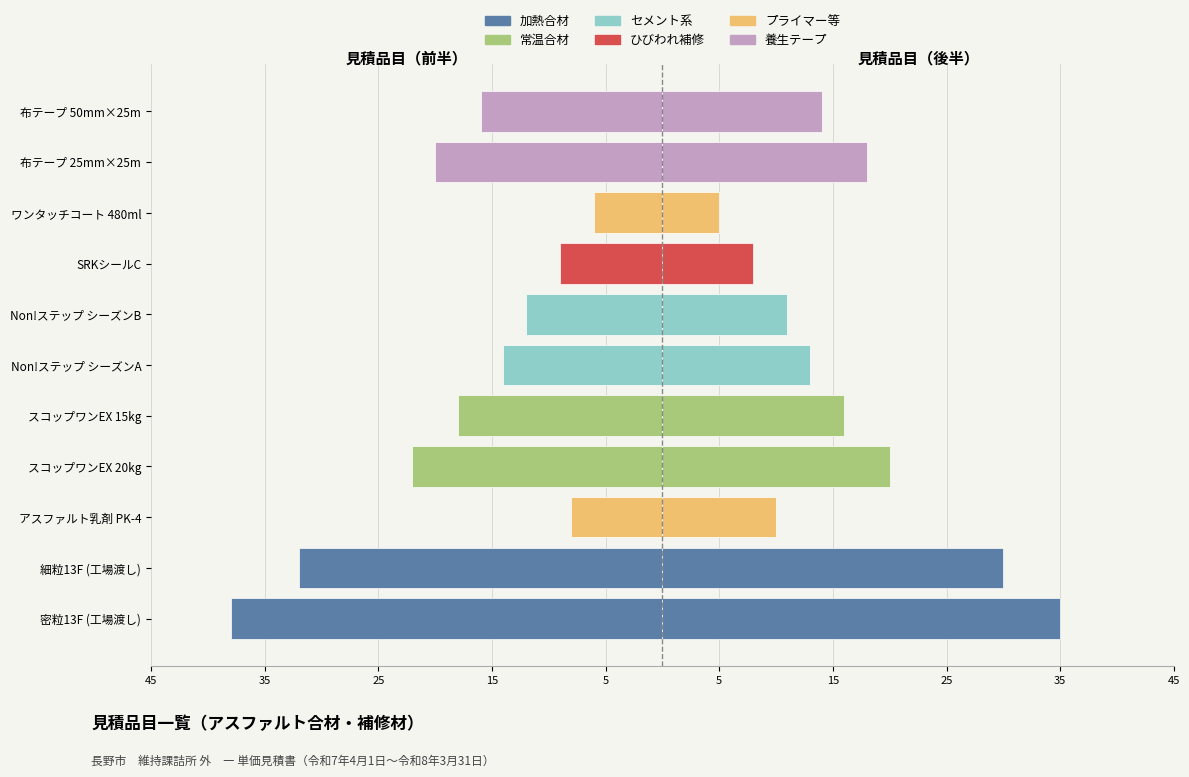

Are the bars grouped side by side (vs. stacked)?

Yes